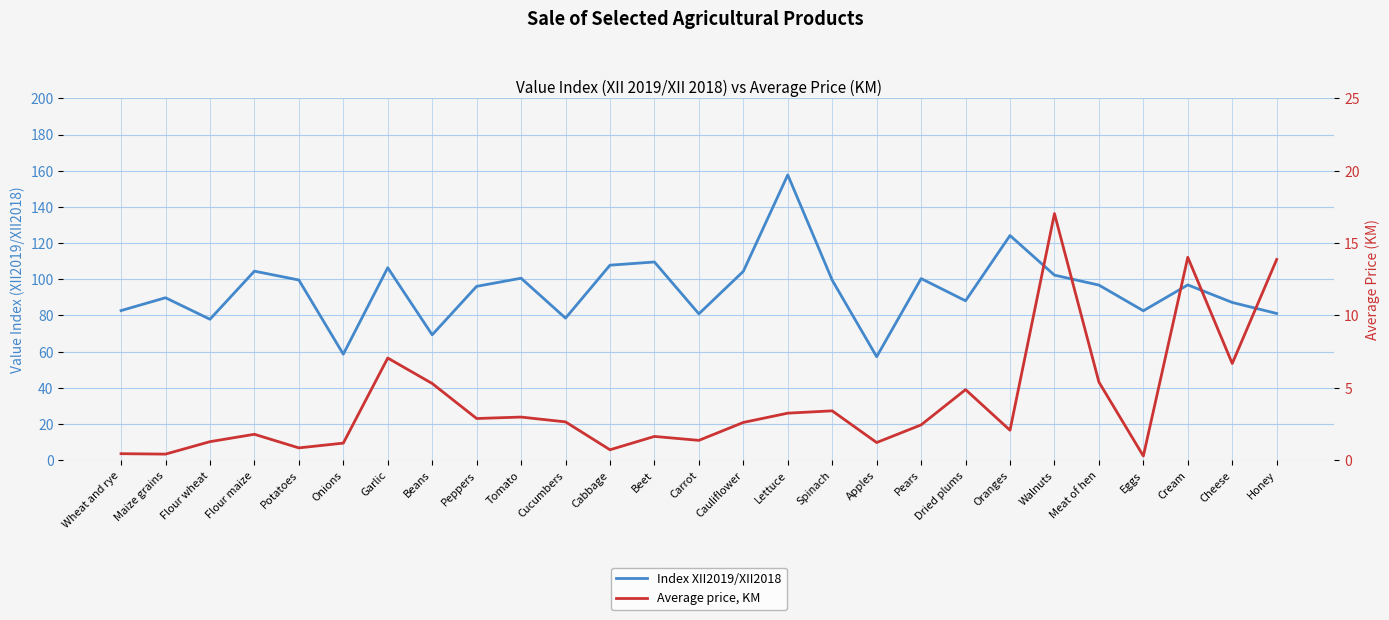

True or false: Index XII2019/XII2018 and Average price, KM intersect in this chart.

False